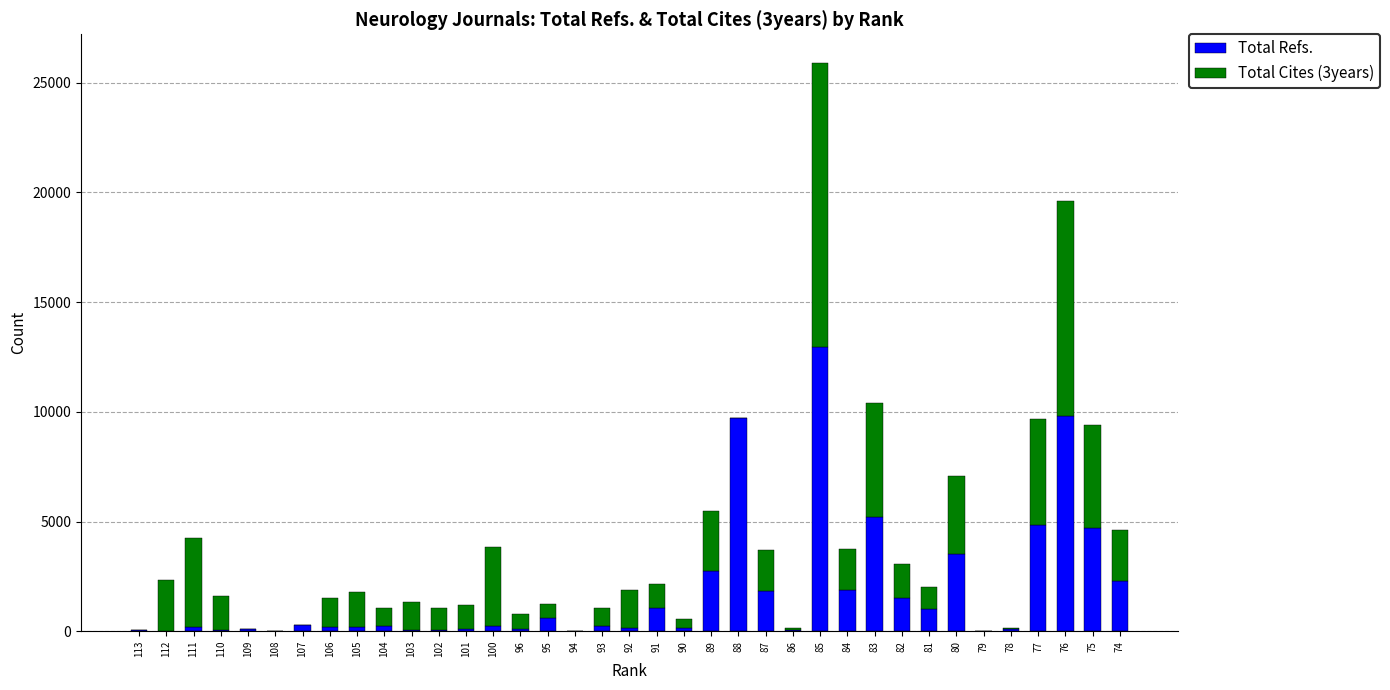

At which category is the sum across all series the highest?

85